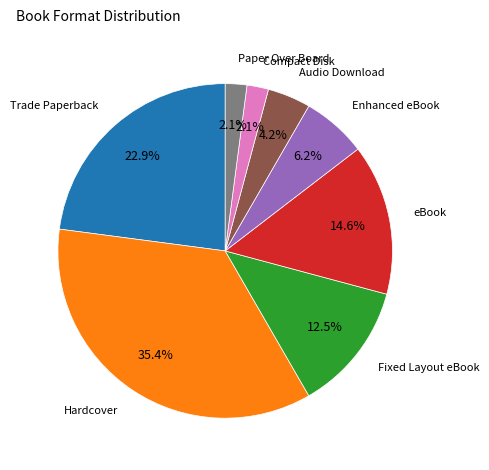

Does Hardcover represent more than half of the total?

No